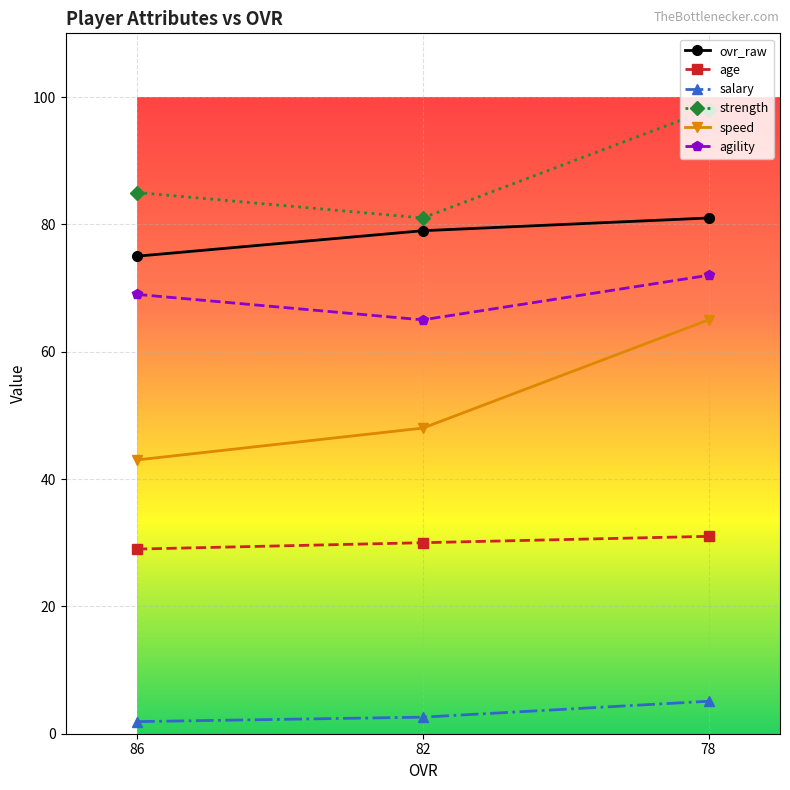

What is the value of the salary point at the 1st from the left?

1.9